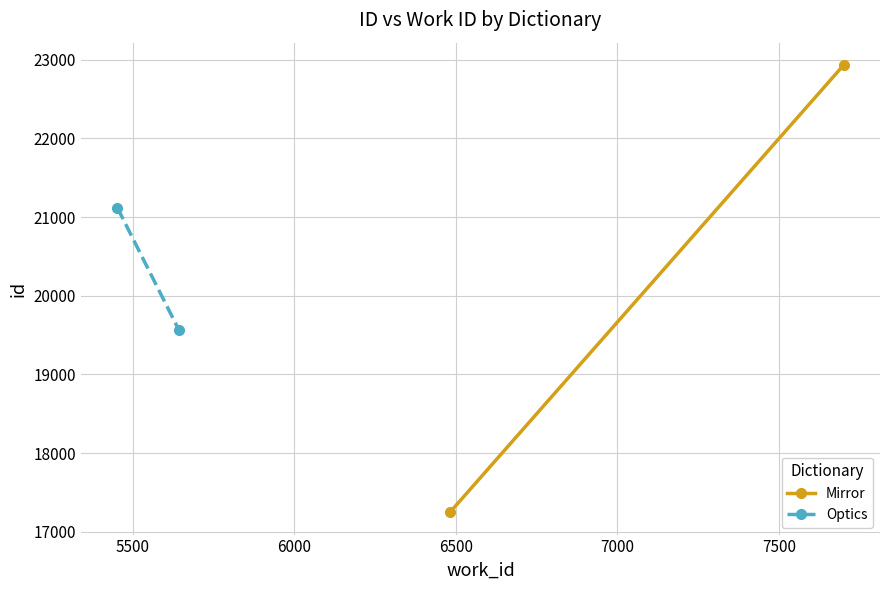

Is this an area chart (filled region under the line)?

No